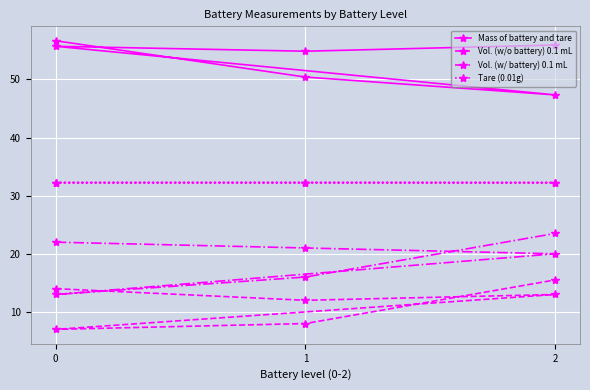

Is it true that Vol. (w/o battery) 0.1 mL equals 10.9 at 0?

False